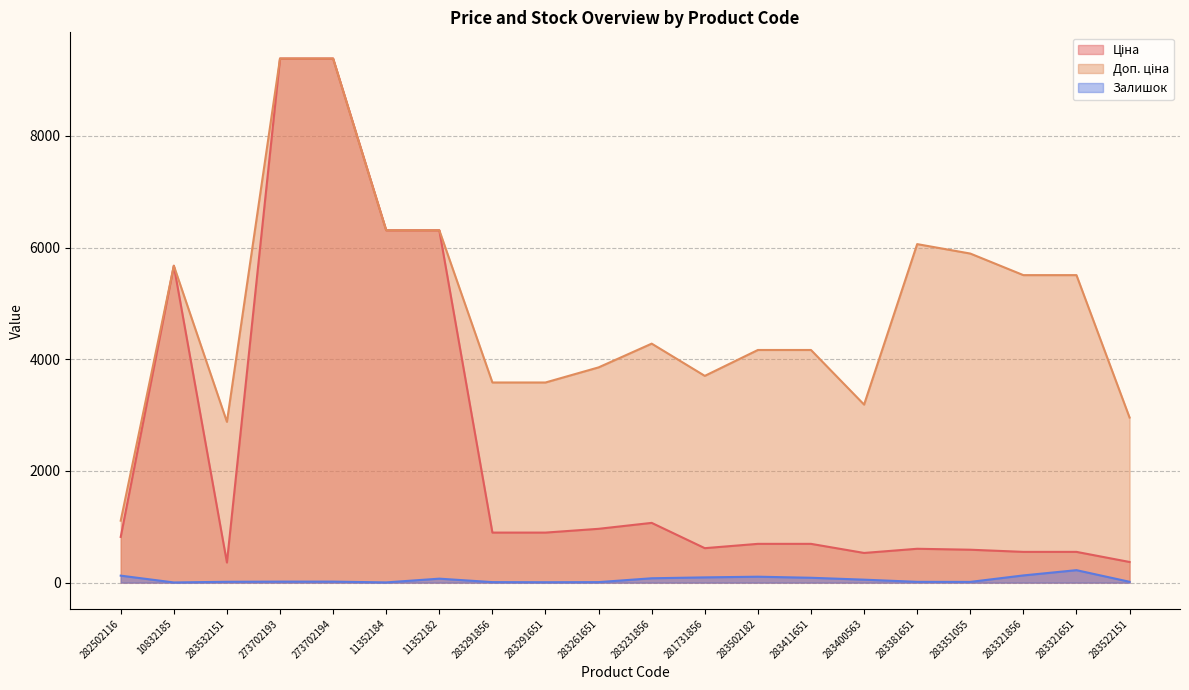

At how many categories does at least one series exceed 154?

20